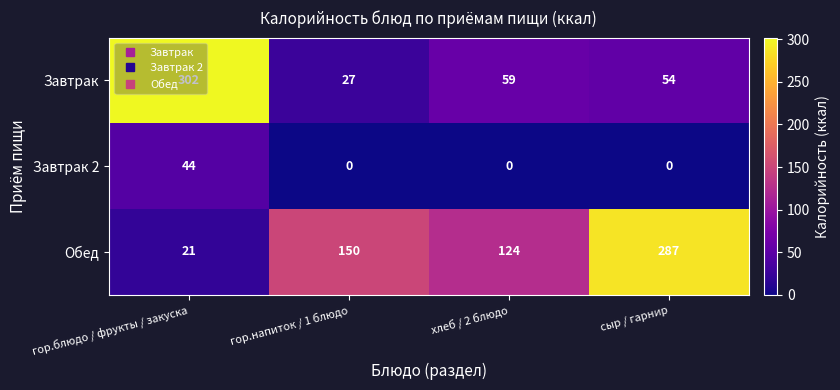

What is the difference between the Завтрак 2 values at сыр / гарнир and гор.блюдо / фрукты / закуска?

44